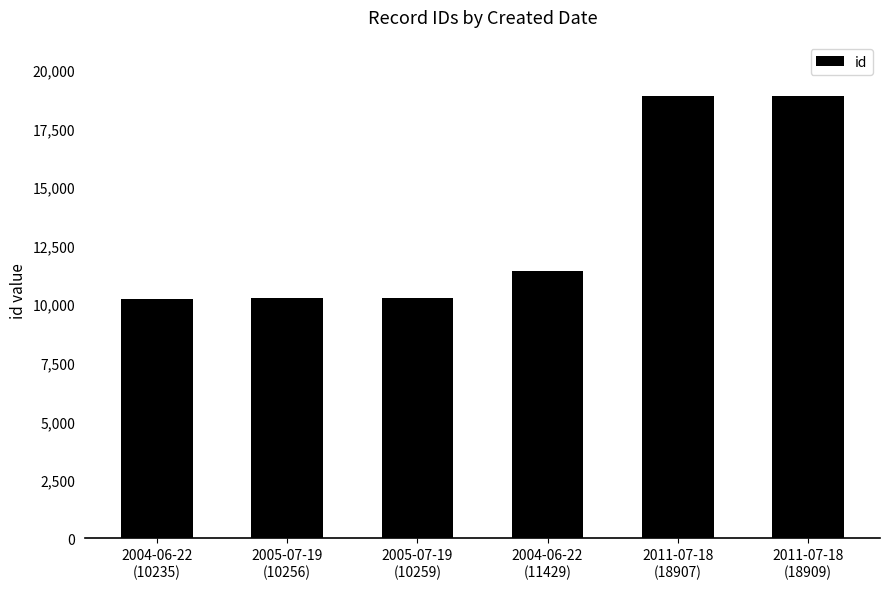

True or false: the data shows 15322 at 2004-06-22
(10235).

False